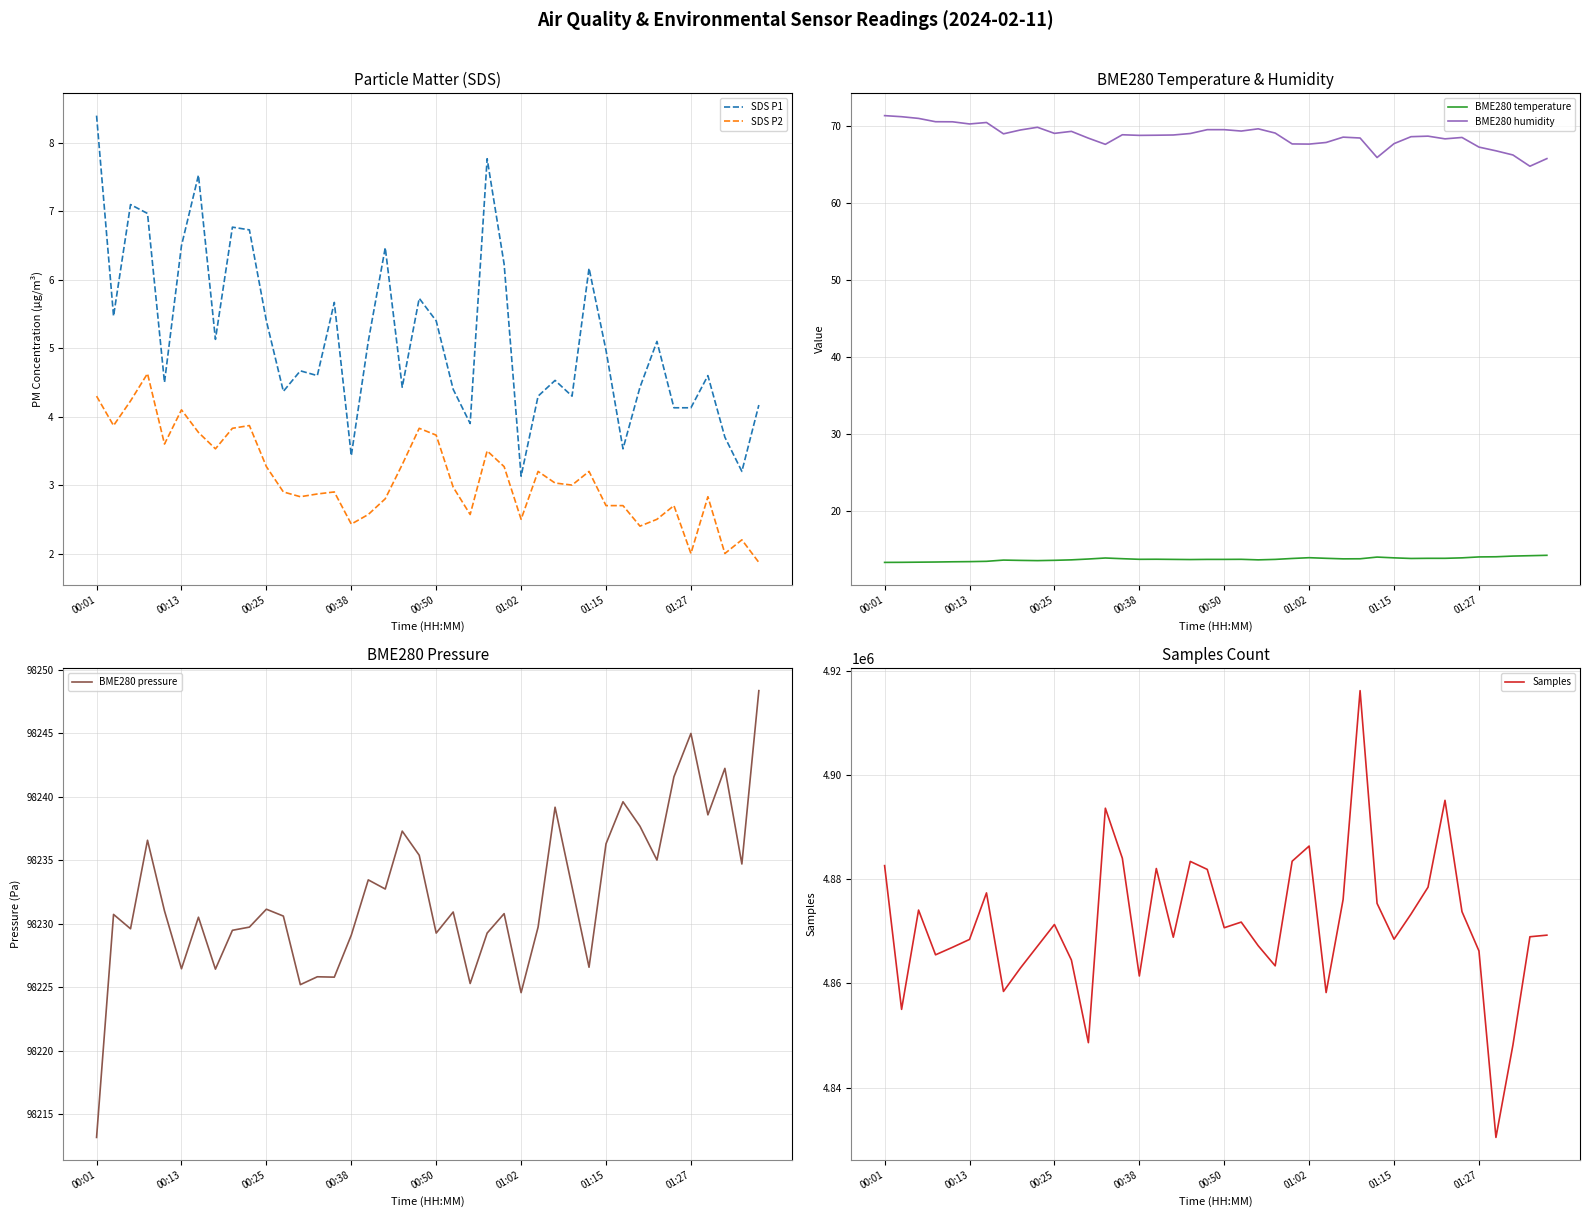

True or false: BME280 pressure and BME280 humidity cross at least once.

False